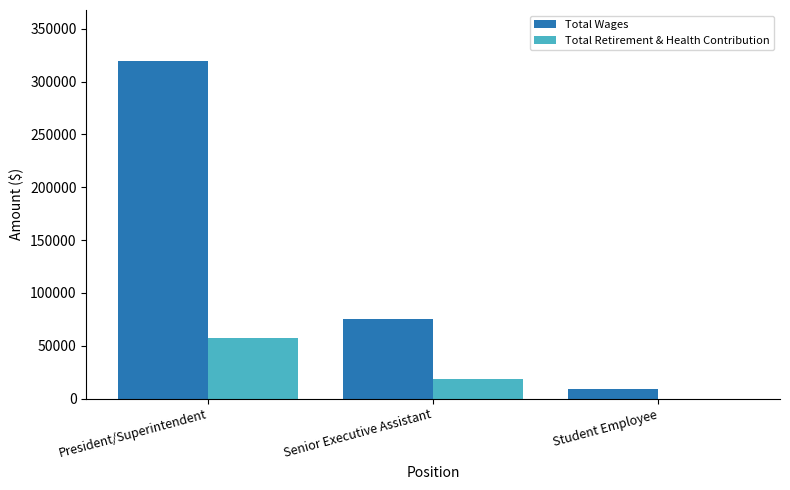

Reading left to right, list all the values displayed in this chart.

Total Wages: President/Superintendent=319752	Senior Executive Assistant=75594	Student Employee=9158
Total Retirement & Health Contribution: President/Superintendent=57444	Senior Executive Assistant=18479	Student Employee=0